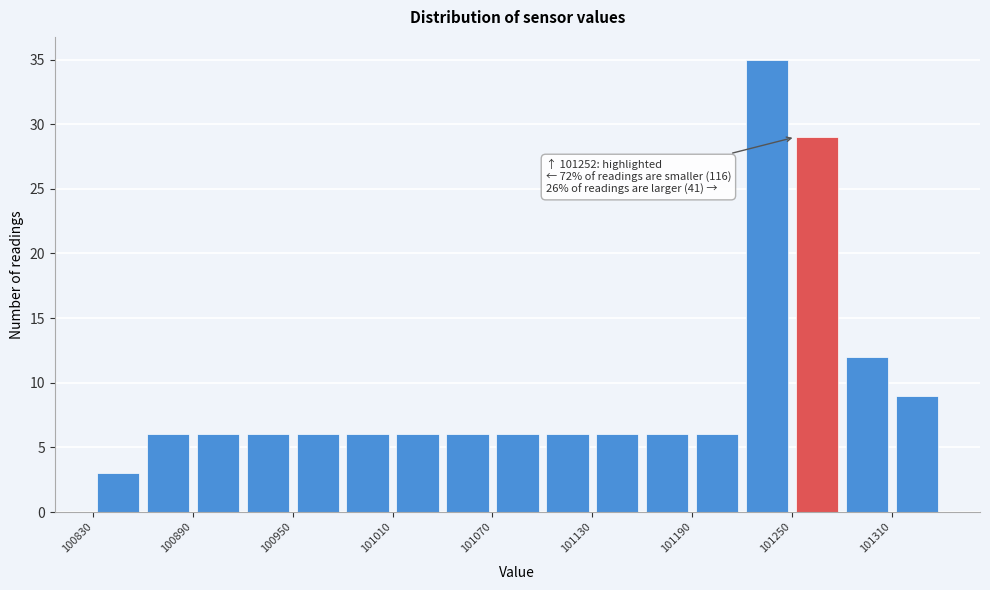

Around what value on the x-axis is the tallest bar? Give the approximate position of its centre, as read against the axis.

101240